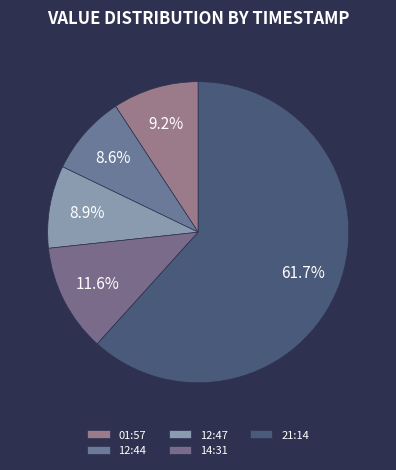

Count the number of slices in the pie.

5